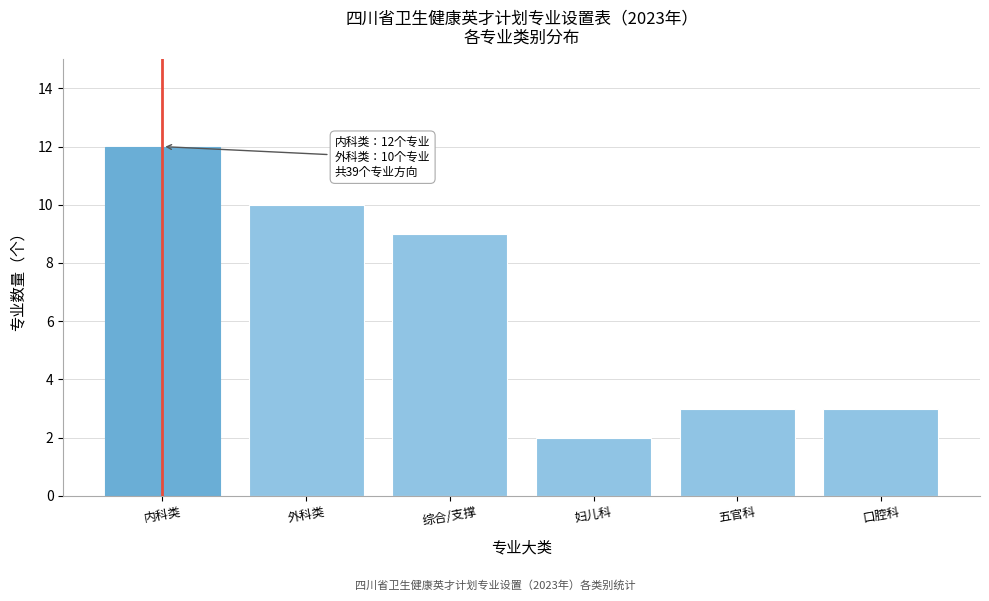

Reading right to left, list all the values displayed in this chart.

口腔科=3	五官科=3	妇儿科=2	综合/支撑=9	外科类=10	内科类=12